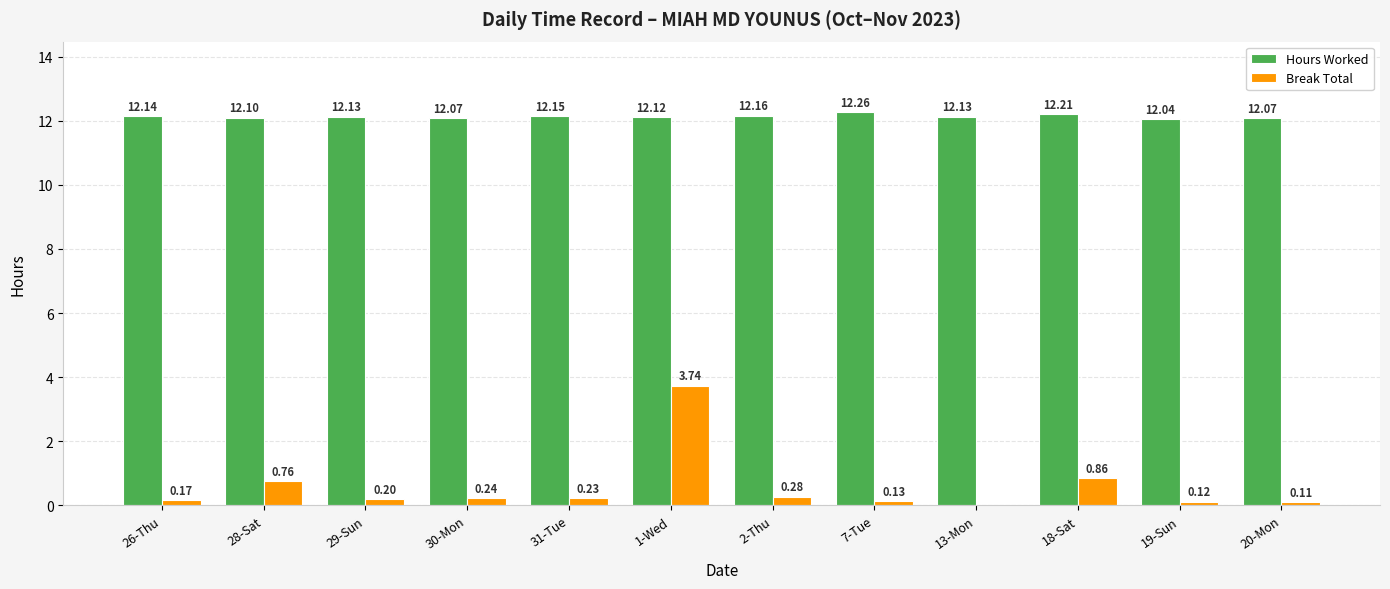

What is the sum of all Hours Worked values?

145.6